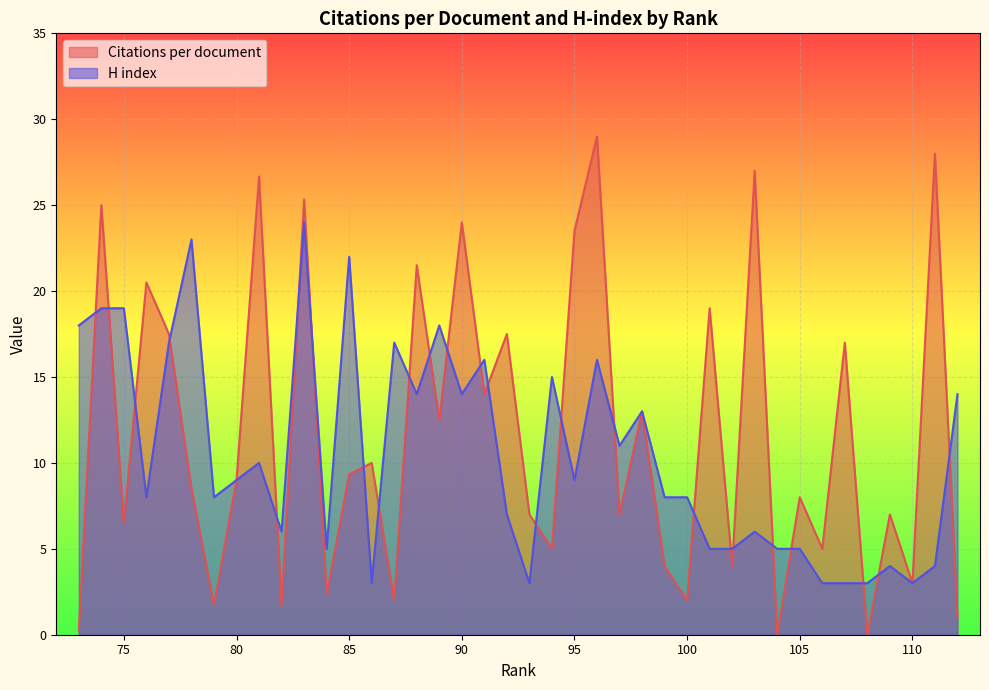

What is the total value across all series at 99?

12.0